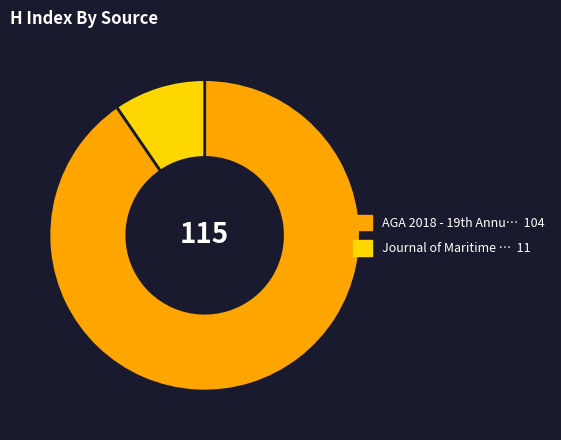

Rank the categories by value from lowest to highest.

Journal of Maritime … 11, AGA 2018 - 19th Annu… 104